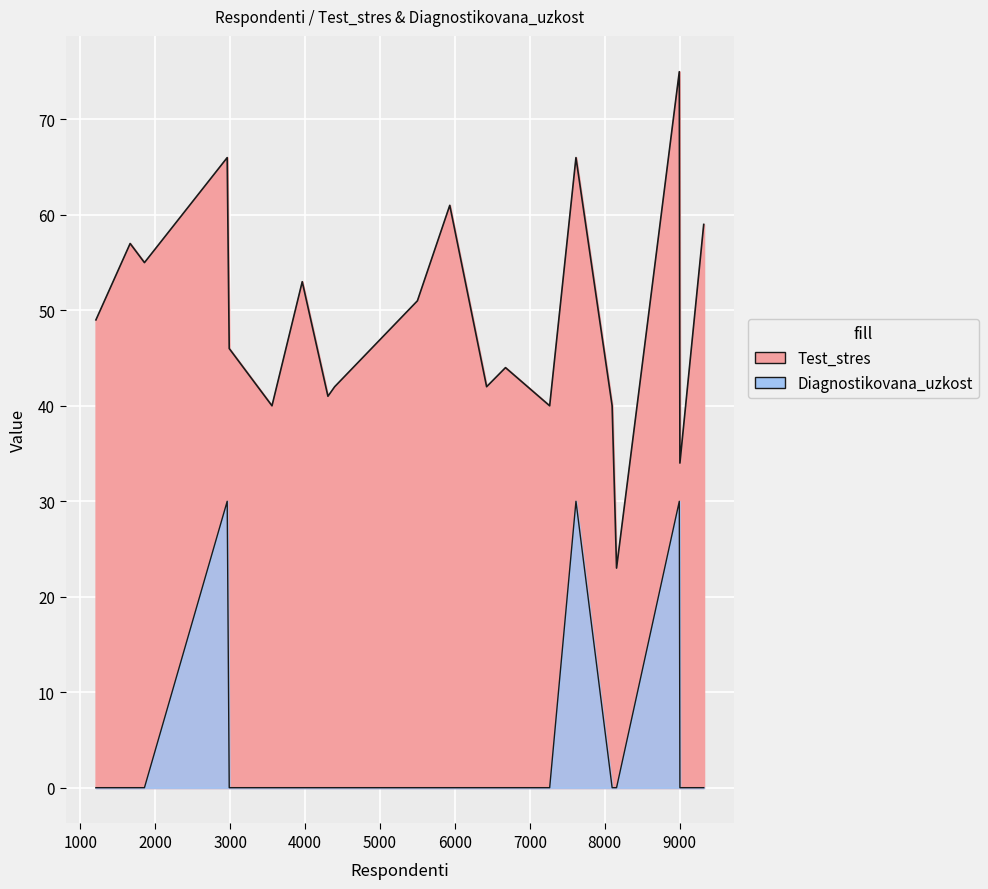

How many values in the Diagnostikovana_uzkost series exceed 0?

3